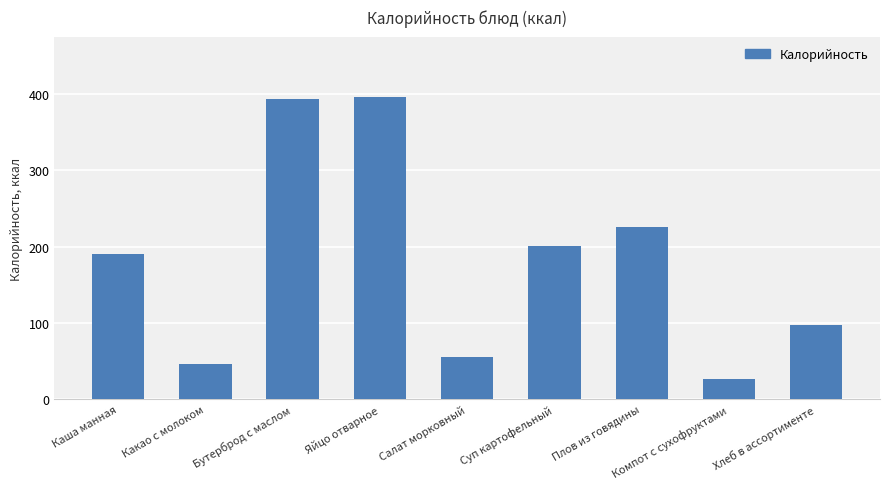

Reading right to left, transcribe all the data shown in this chart.

97.8	26.8	226.4	201.0	55.7	396.0	394.0	46.0	191.0